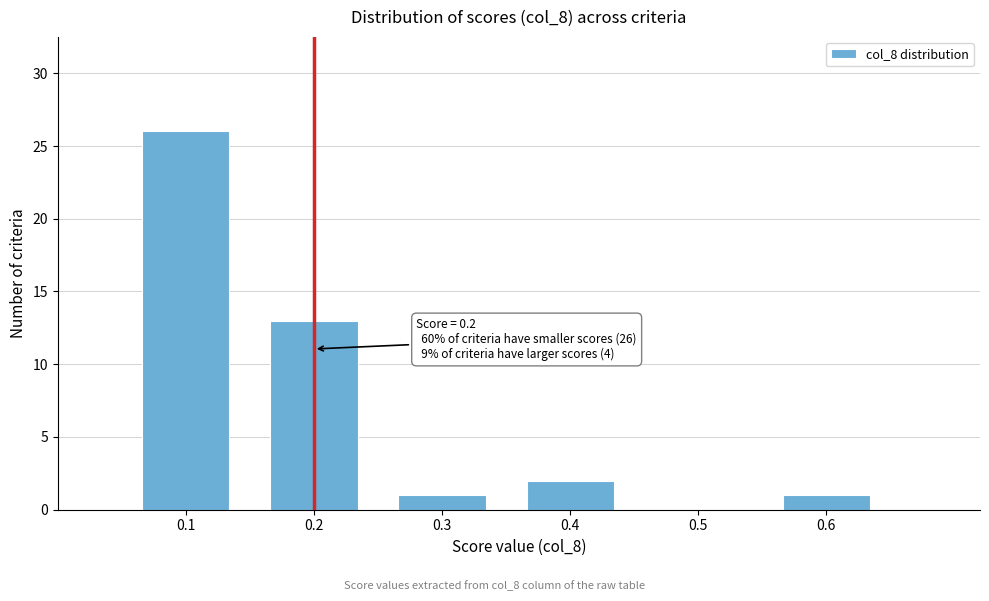

Which range on the x-axis has the tallest bar?

0.05 to 0.15